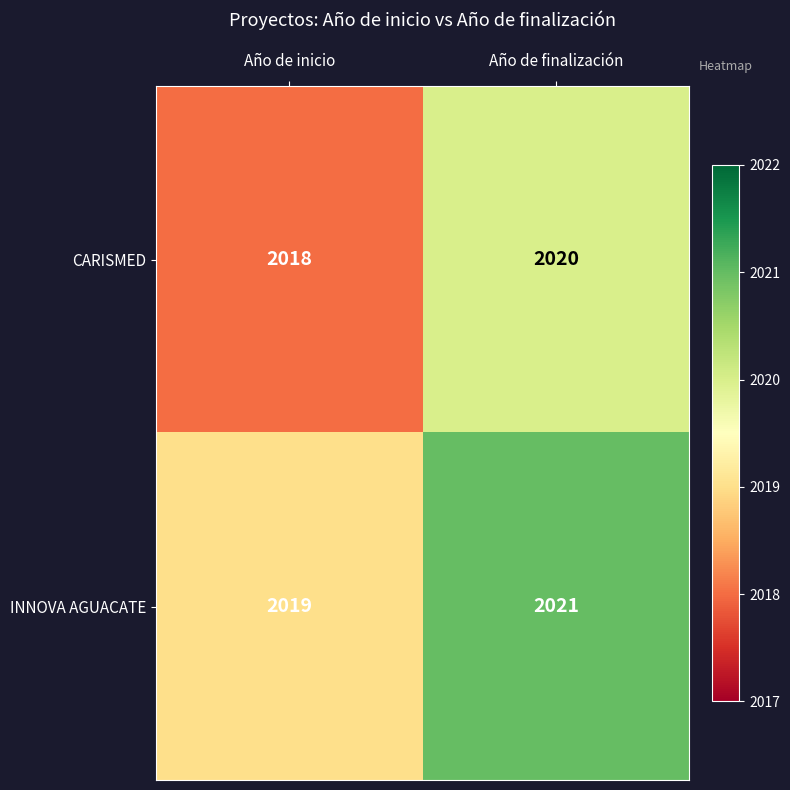

Reading left to right, extract all data points from this chart.

CARISMED: 2018	2020
INNOVA AGUACATE: 2019	2021